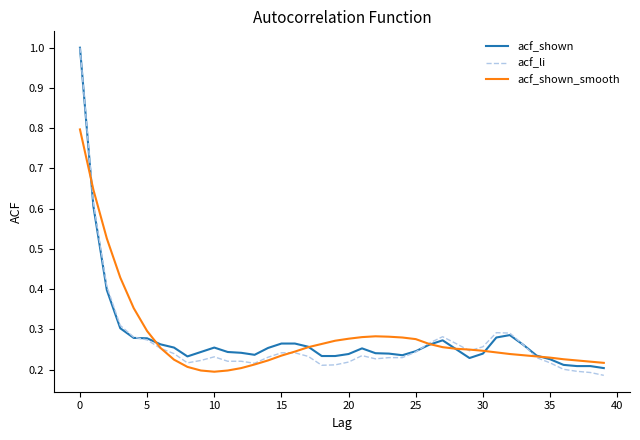

Which series has the widest spread of values?

acf_li